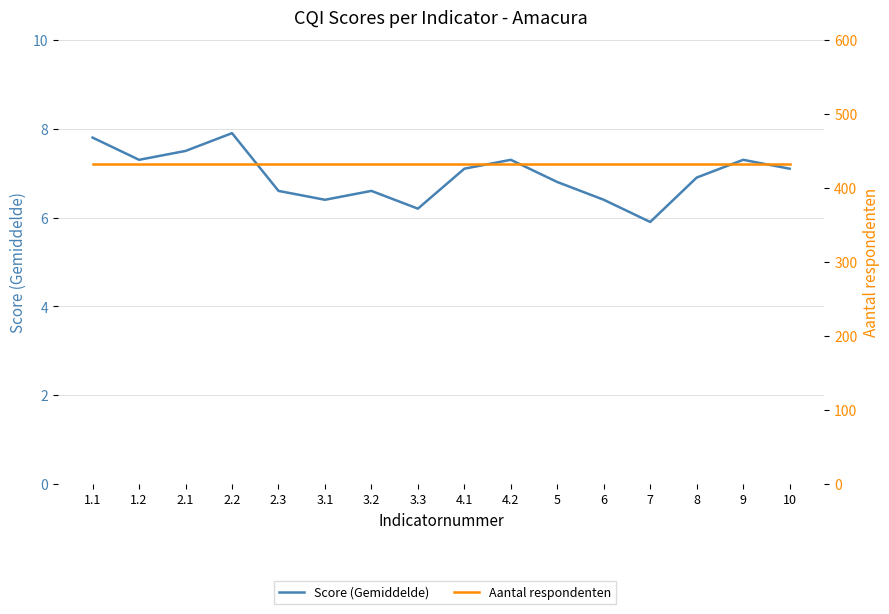

How many lines are shown in the chart?

2